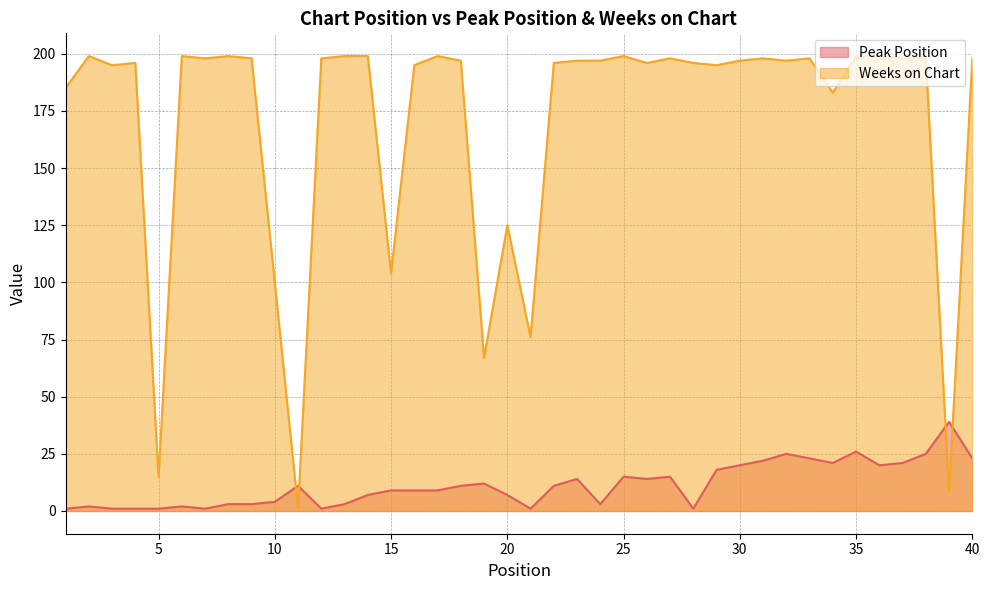

How many times do Peak Position and Weeks on Chart cross each other?

4